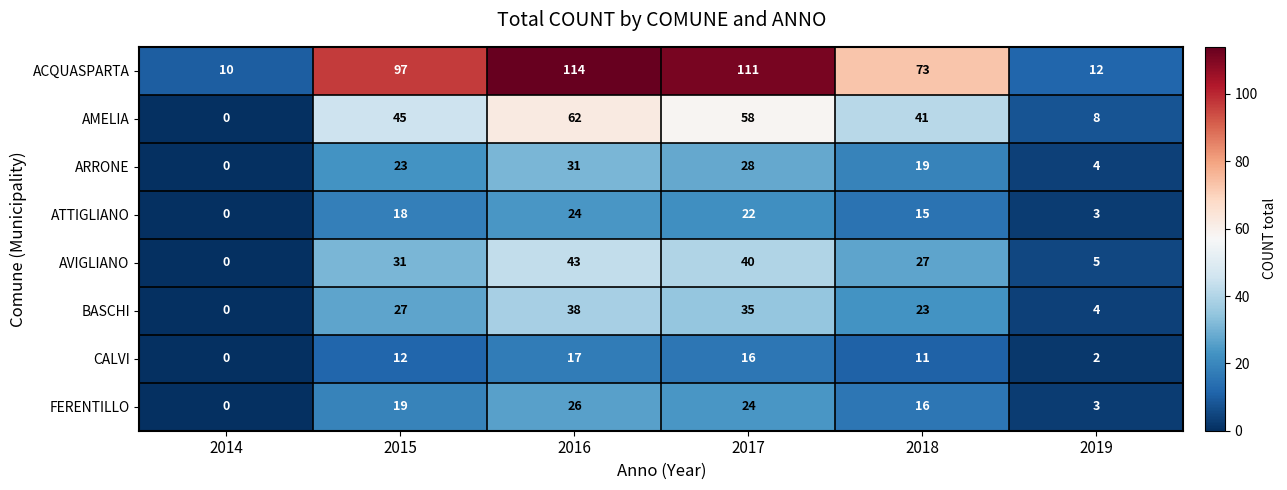

What is the greatest value displayed?

114